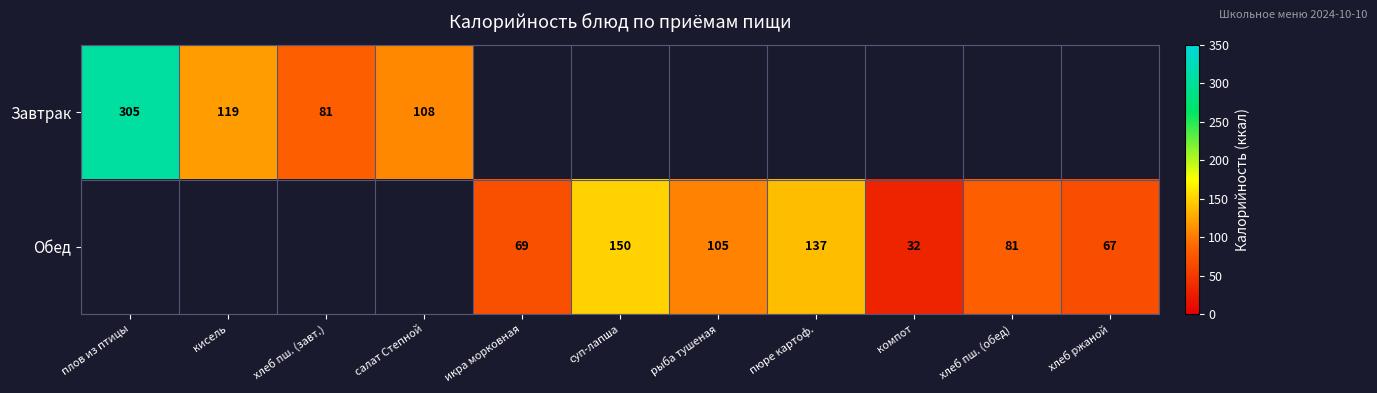

Between хлеб ржаной and хлеб пш. (обед), which is larger?

хлеб пш. (обед)